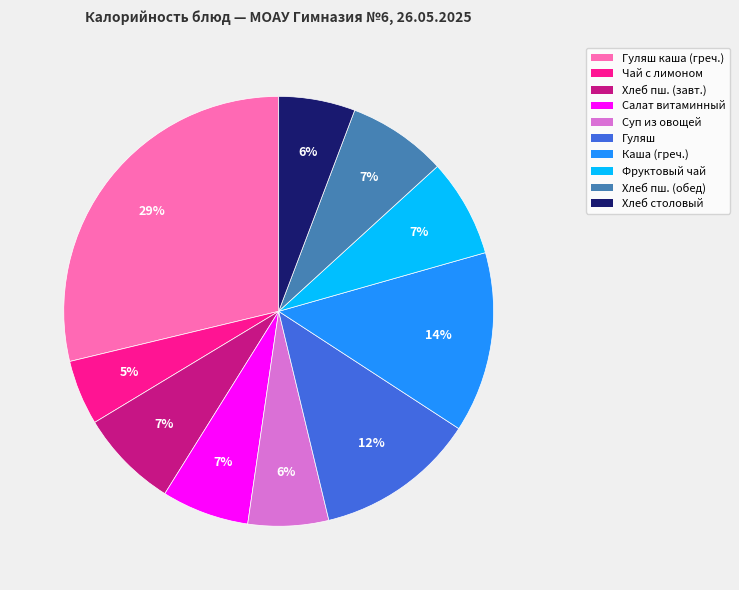

To the nearest percent, what is the difference between the largest and smallest slice percentages?

24%